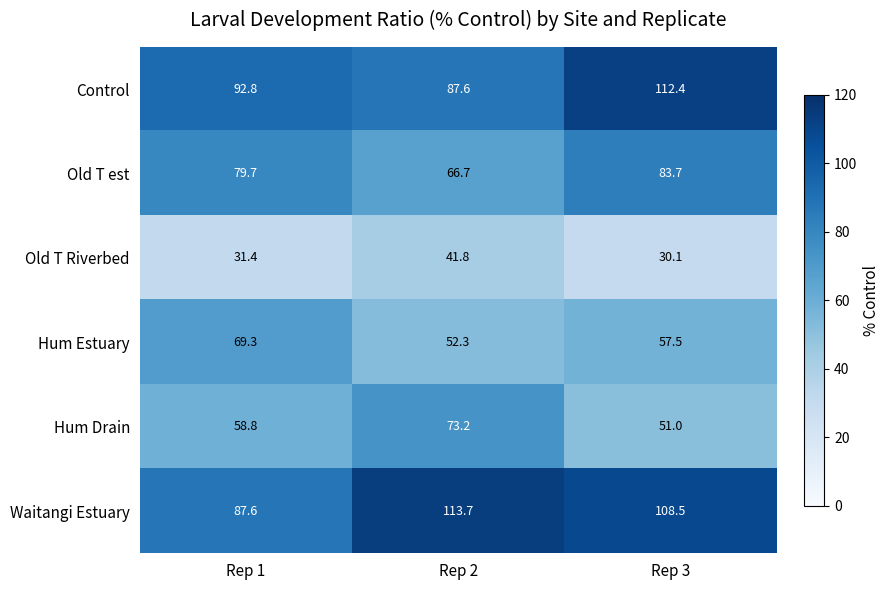

What is the difference between the maximum and minimum values in the Waitangi Estuary series?

26.1